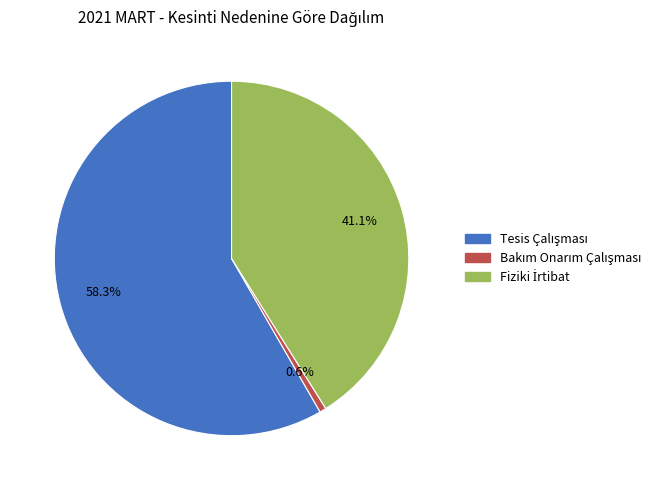

Is there any slice that represents more than half of the pie?

Yes